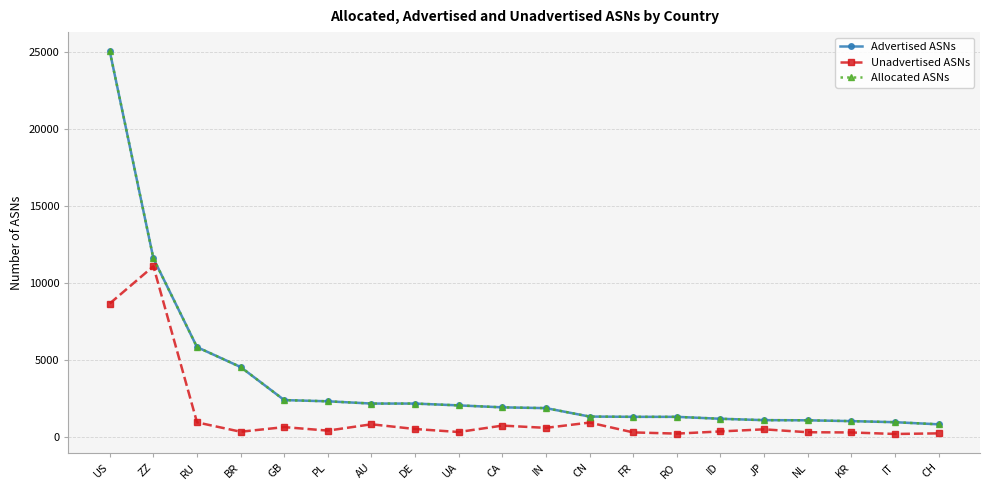

What value does the Unadvertised ASNs series have at CH, to the nearest 100?

200